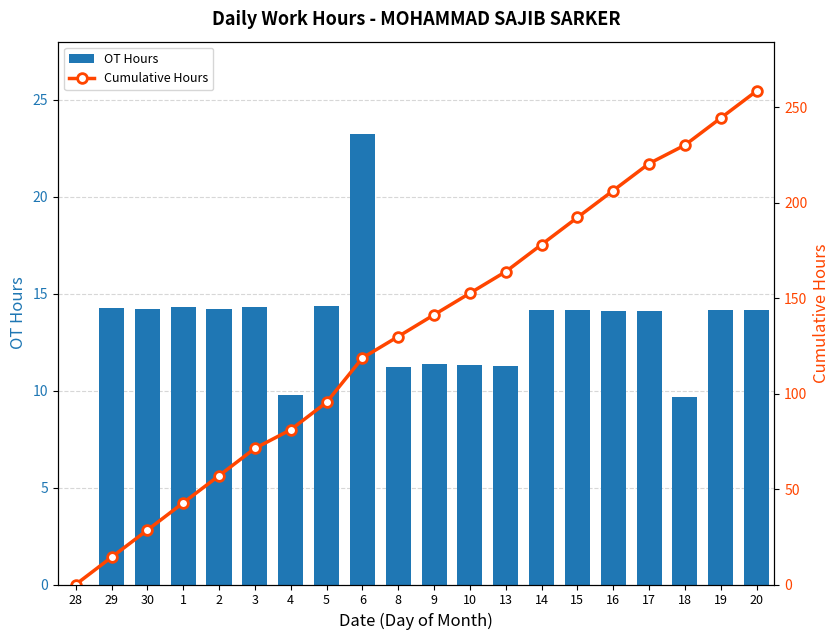

What is the approximate value of OT Hours at 9?

11.4